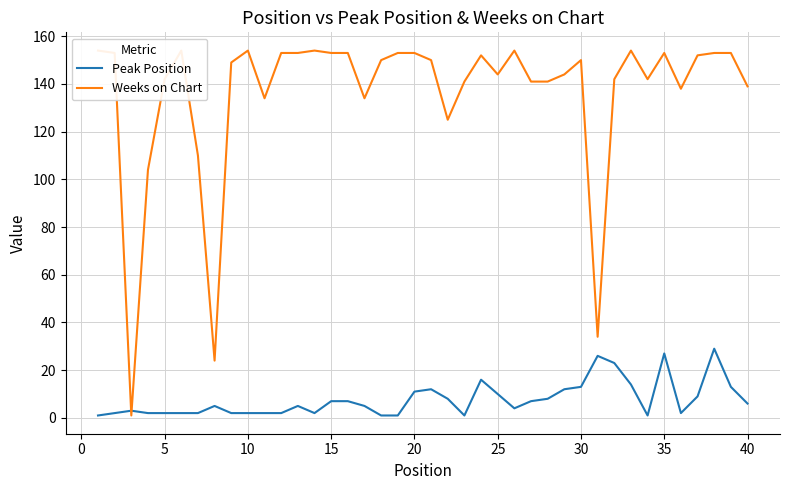

Does the chart display data point markers on the line(s)?

No